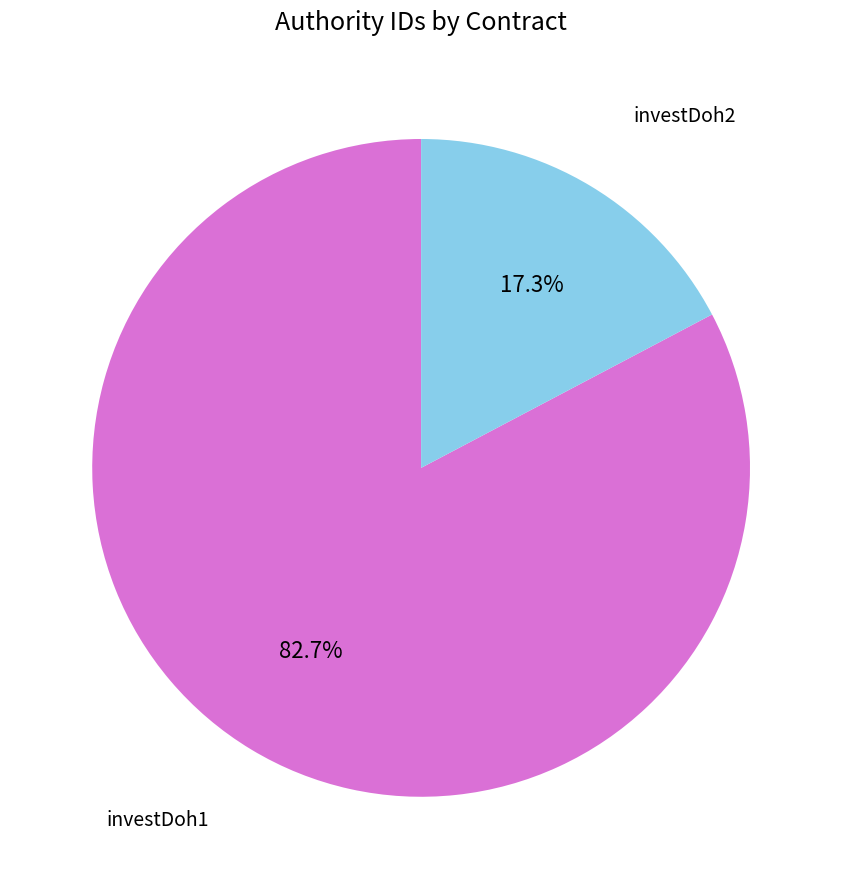

Which category has the biggest portion of the pie?

investDoh1